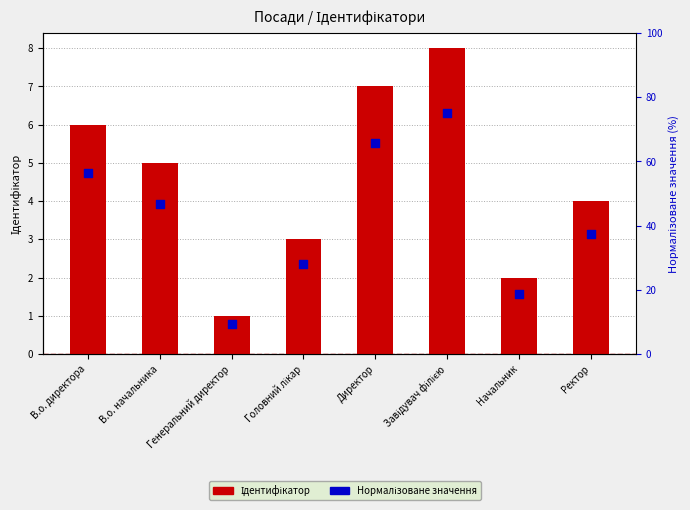

Which series reaches the maximum Y coordinate?

Нормалізоване значення